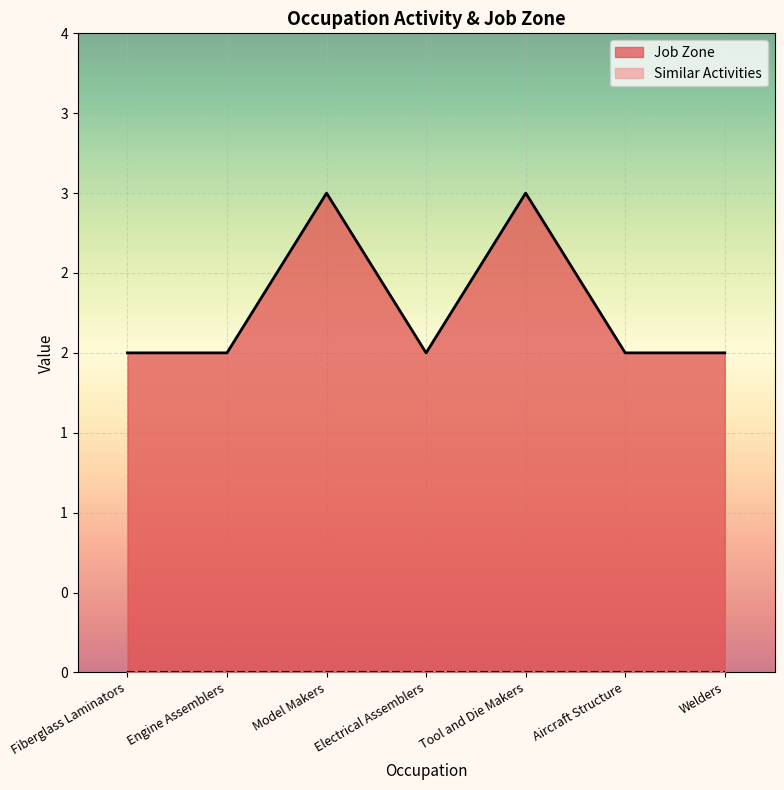

Which label corresponds to the largest value in the chart?

Model Makers